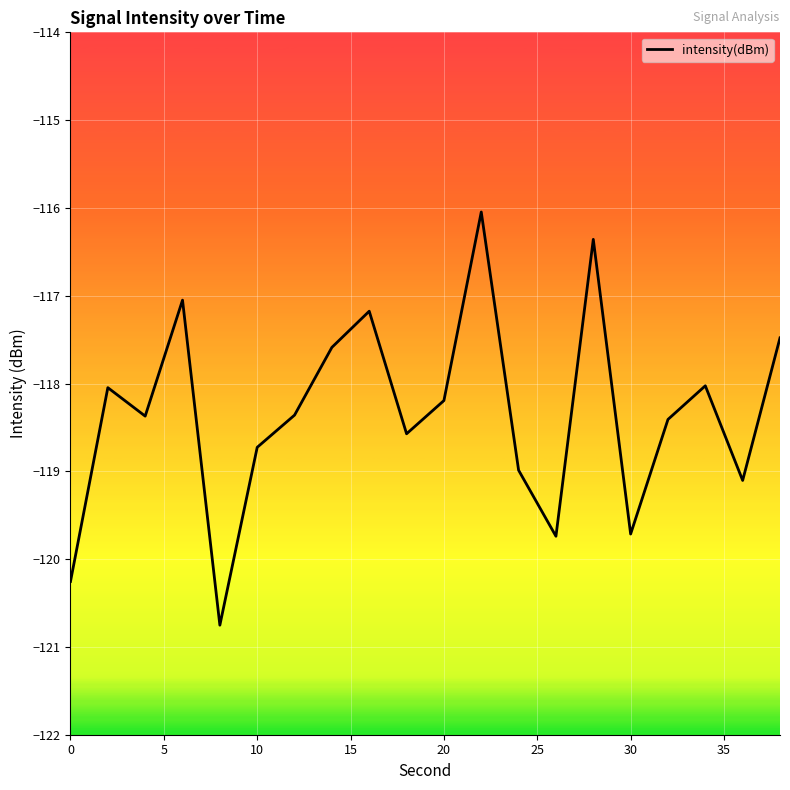

What is the minimum value shown in the chart?

-120.8